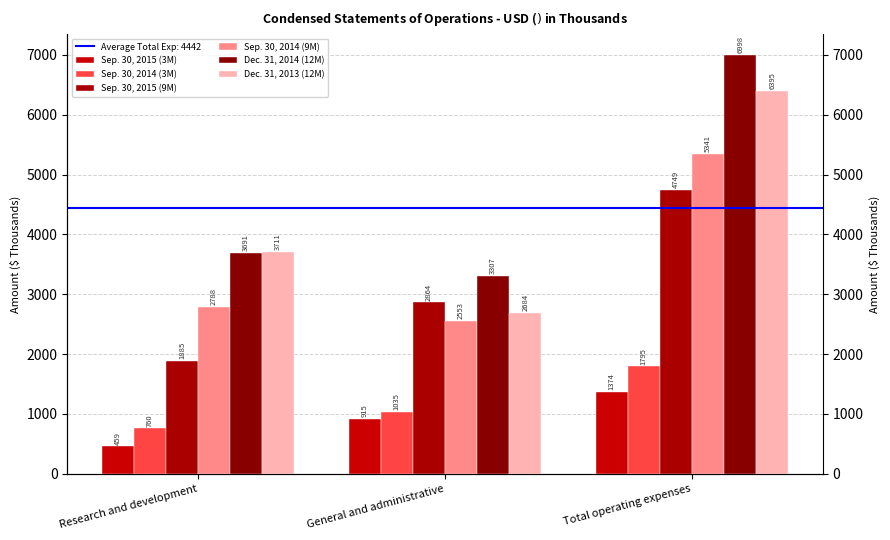

Reading right to left, what are all the values shown in this chart?

Sep. 30, 2015 (3M): 1374	915	459
Sep. 30, 2014 (3M): 1795	1035	760
Sep. 30, 2015 (9M): 4749	2864	1885
Sep. 30, 2014 (9M): 5341	2553	2788
Dec. 31, 2014 (12M): 6998	3307	3691
Dec. 31, 2013 (12M): 6395	2684	3711